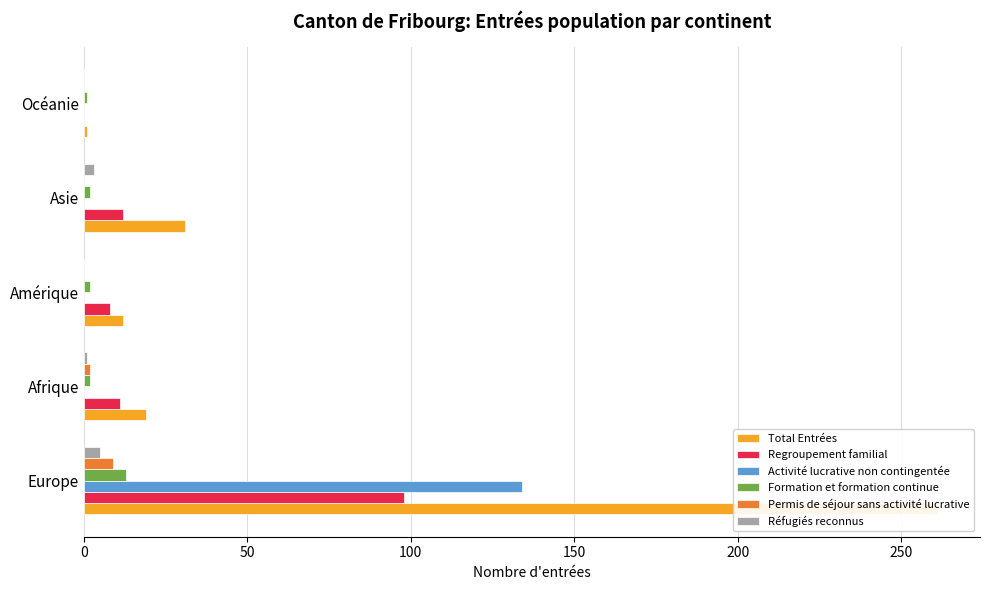

What value does the Total Entrées series have at Europe, to the nearest 10?

260